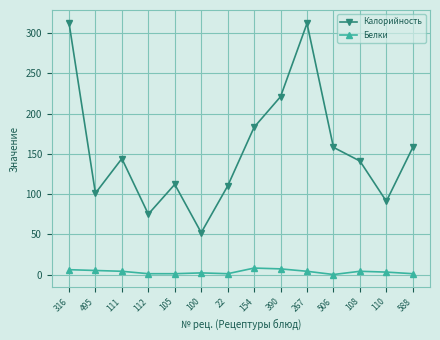

What is the average value of the Калорийность series?

155